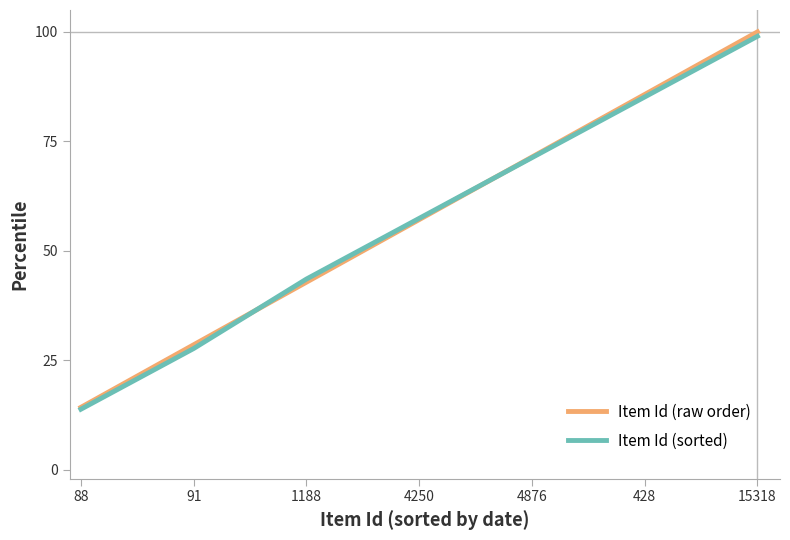

What position from the left is 428?

6